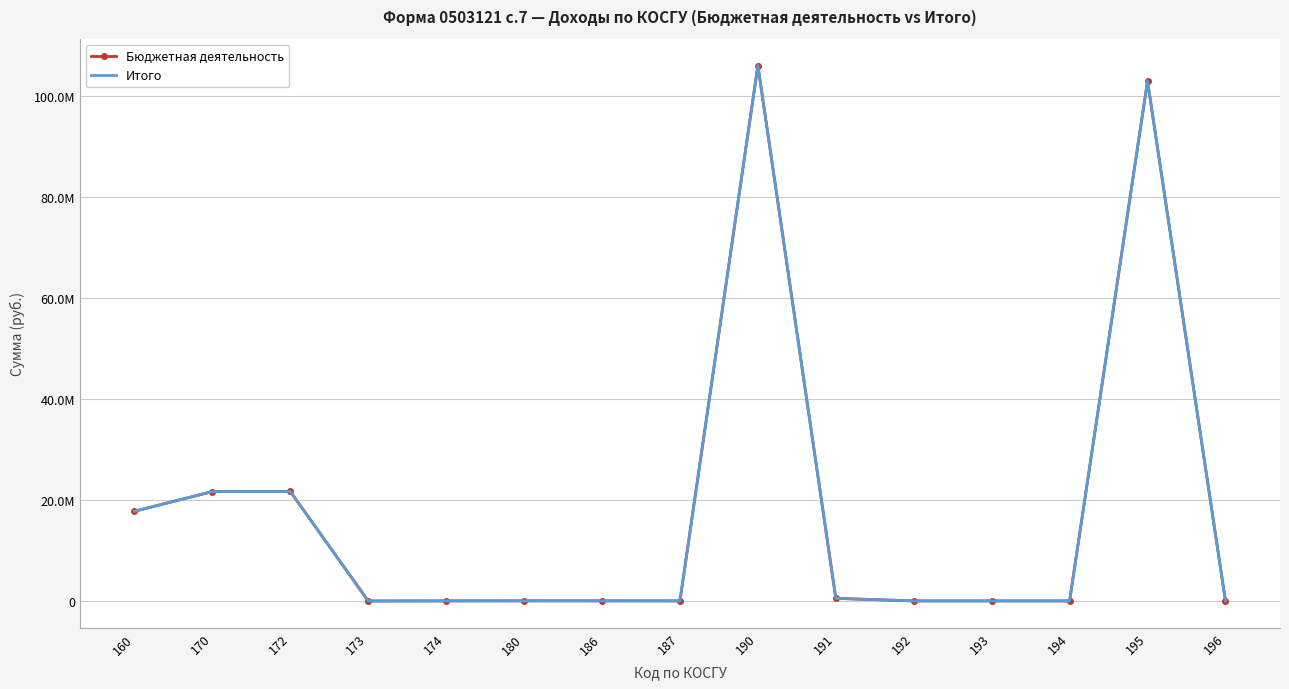

Reading right to left, extract all data points from this chart.

Бюджетная деятельность: 0.0	102992907.7	0.0	0.0	0.0	508111.8	106080260.5	0.0	15230.8	15230.8	0.0	-15877.0	21679215.9	21663338.9	17756478.5
Итого: 0.0	102992907.7	0.0	0.0	0.0	508111.8	106080260.5	0.0	15230.8	15230.8	0.0	-15877.0	21679215.9	21663338.9	17756478.5